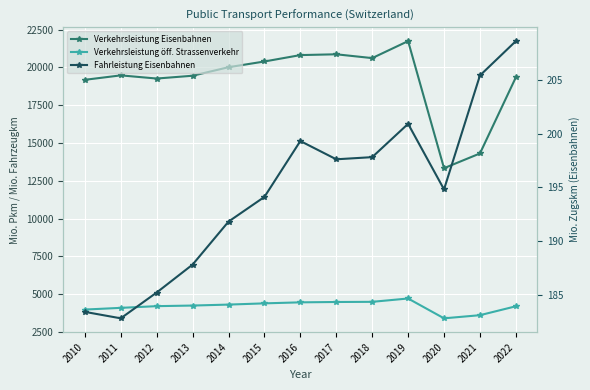

List the series in order of their overall mean, lowest first.

Fahrleistung Eisenbahnen, Verkehrsleistung öff. Strassenverkehr, Verkehrsleistung Eisenbahnen